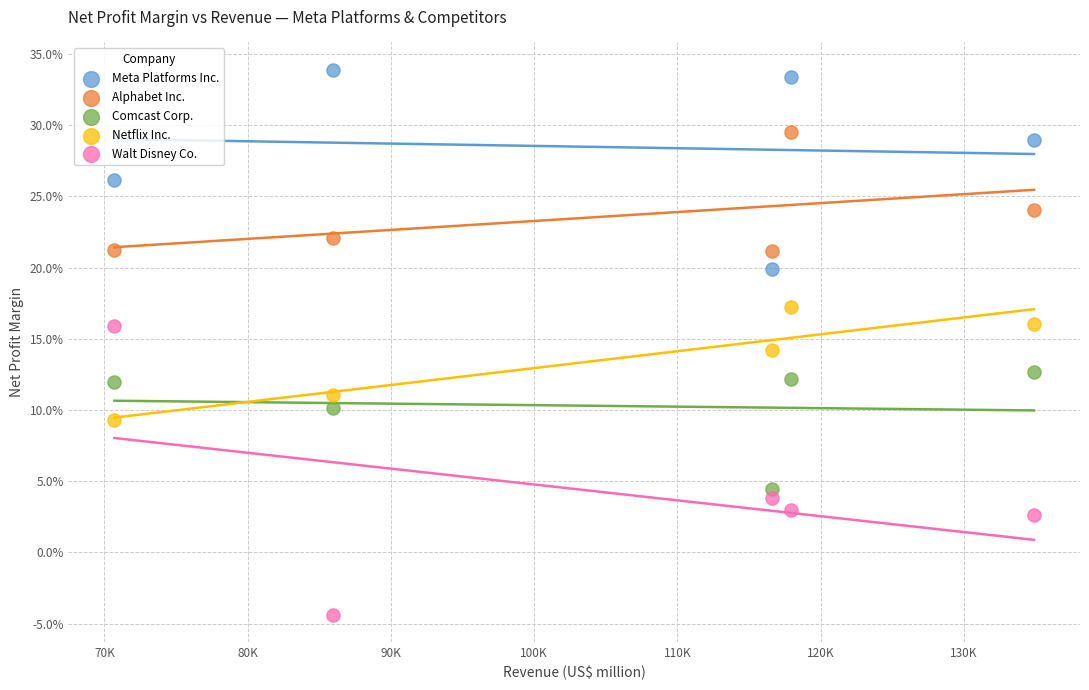

What are all the series names shown in the legend?

Meta Platforms Inc., Alphabet Inc., Comcast Corp., Netflix Inc., Walt Disney Co.